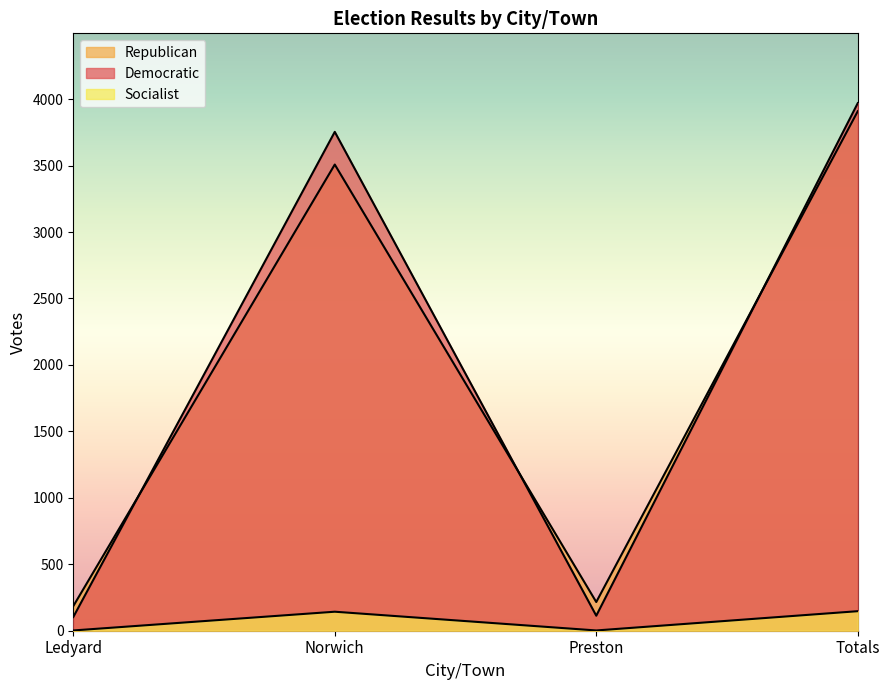

What are all the series names shown in the legend?

Democratic, Republican, Socialist